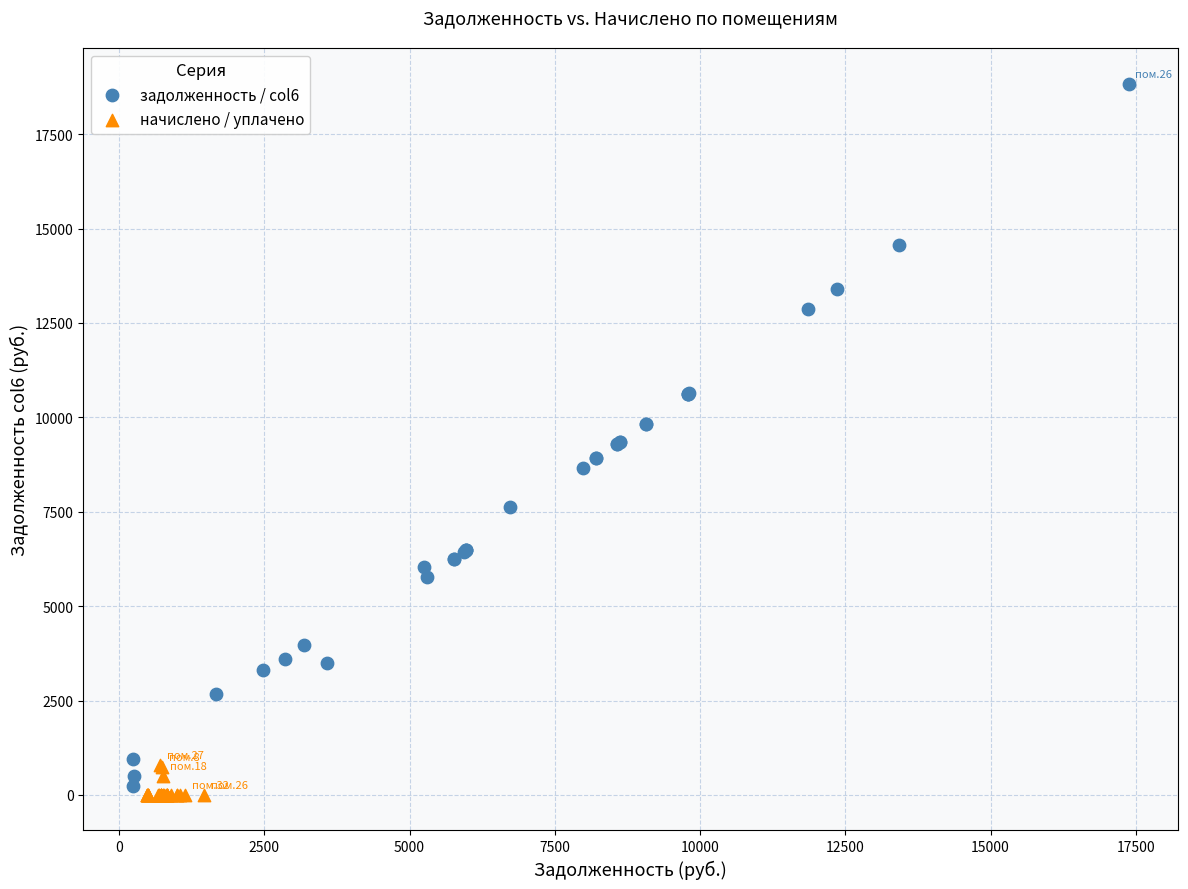

Which series contains the highest Y value?

задолженность / col6